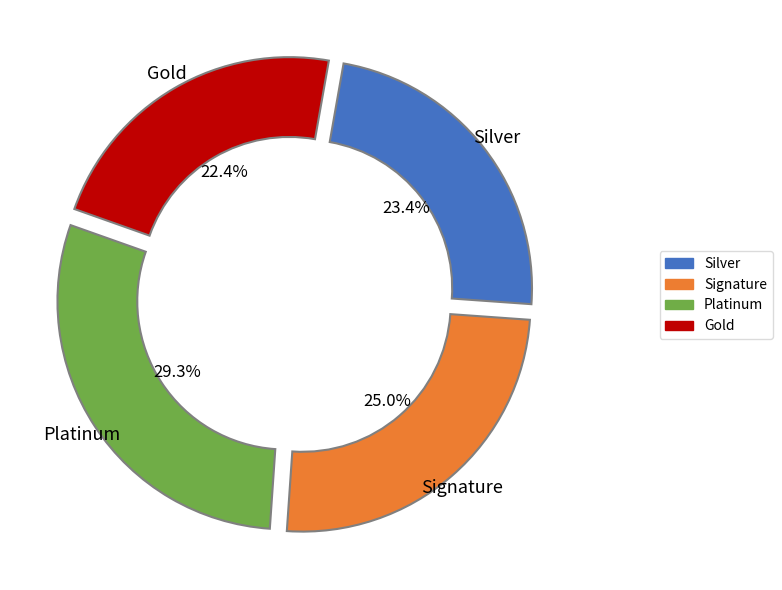

Does any single category account for the majority?

No